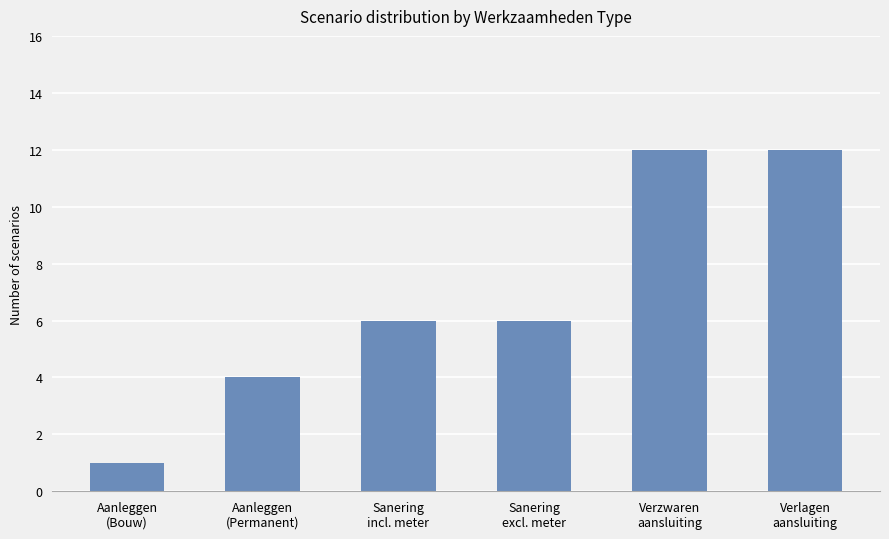

What is the difference between the maximum and minimum values?

11